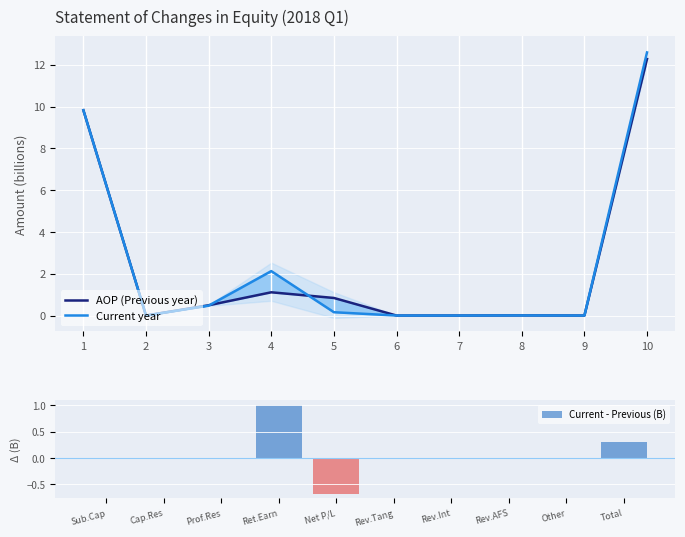

The Current - Previous (B) series shows 0.0 at Cap.Res. True or false?

True